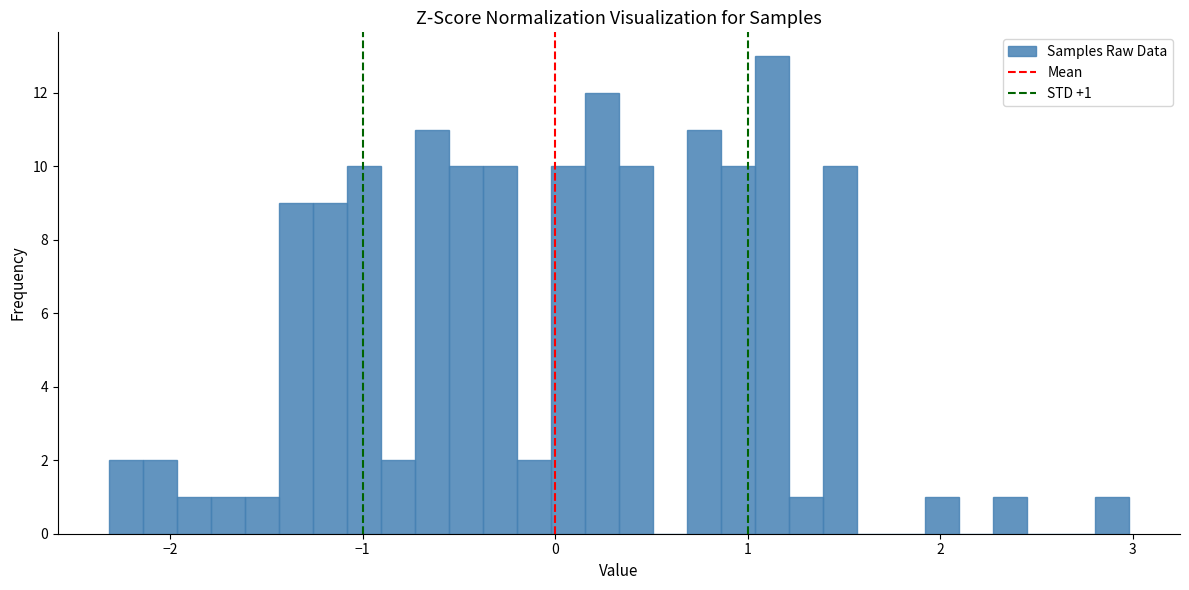

Around what value on the x-axis is the tallest bar? Give the approximate position of its centre, as read against the axis.

1.1